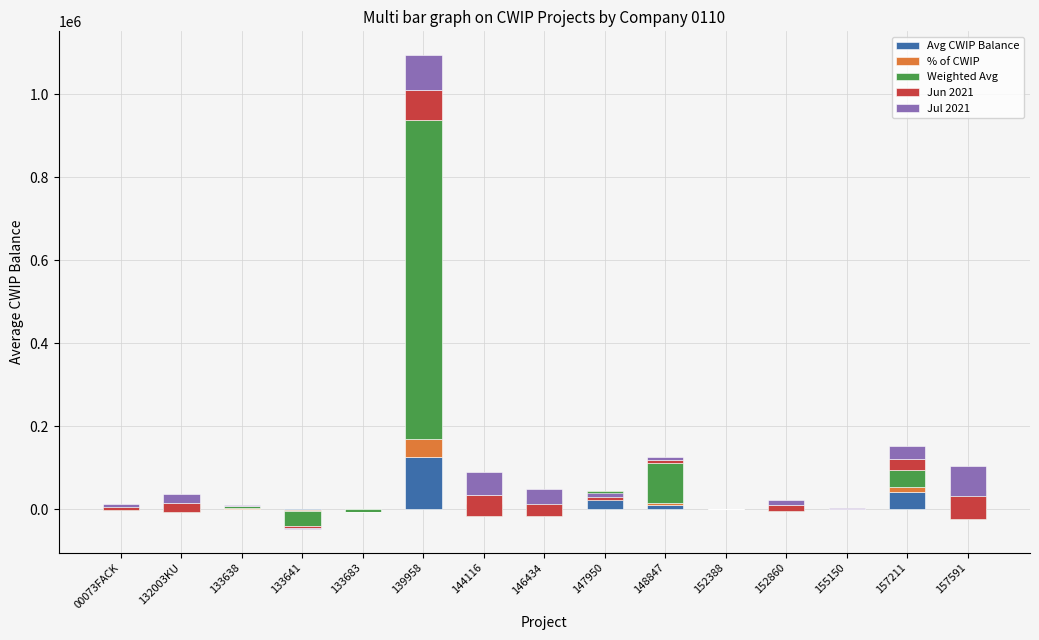

List the labels in order of % of CWIP value, smallest first.

133641, 133683, 152388, 155150, 133638, 152860, 00073FACK, 144116, 132003KU, 148847, 146434, 147950, 157591, 157211, 139958